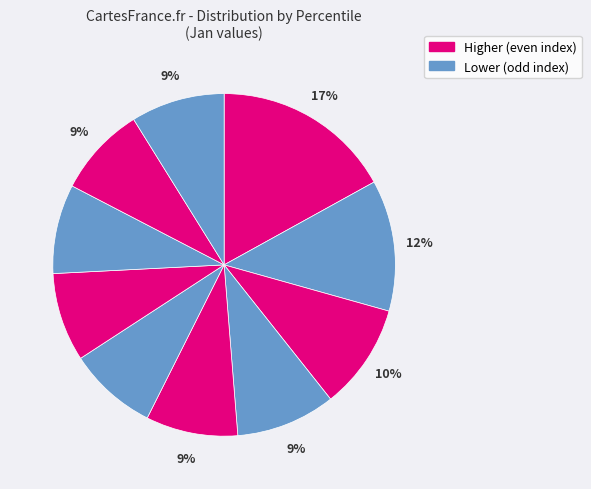

Count the number of slices in the pie.

10